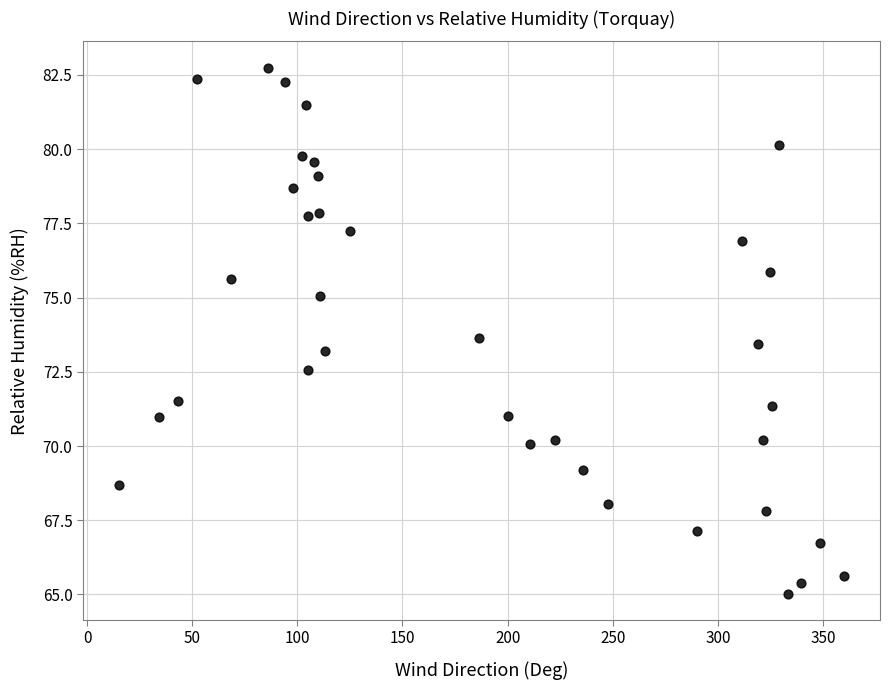

What Y value in the scatter plot is closest to 73?

73.2